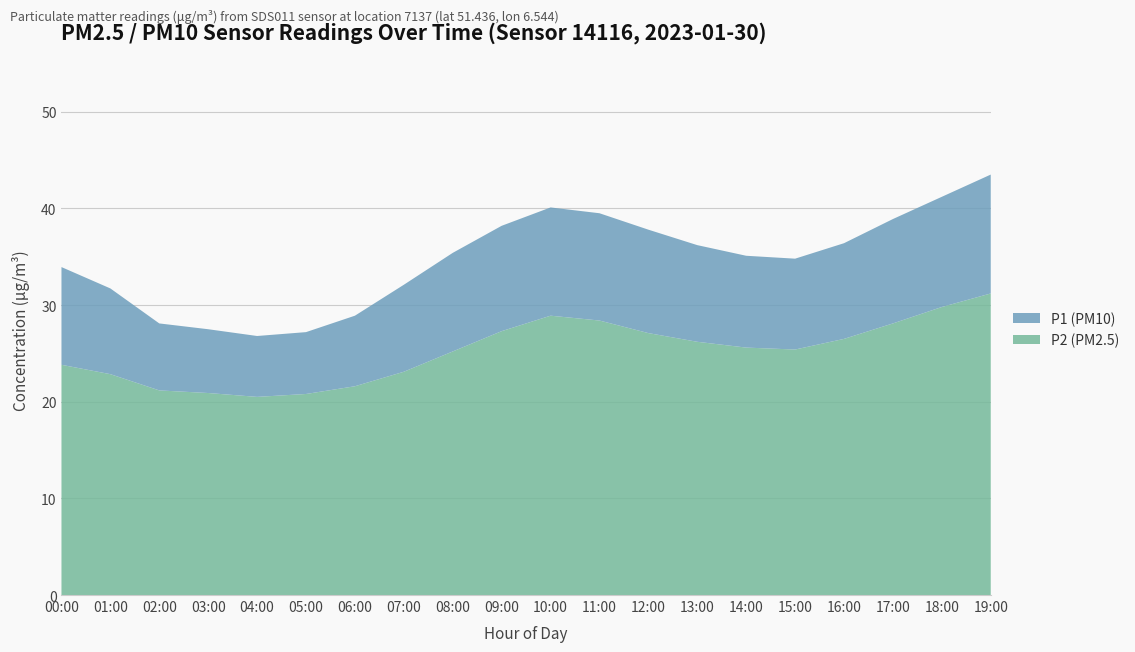

Reading left to right, what are all the values shown in this chart?

P1: 00:00=33.9	01:00=31.7	02:00=28.1	03:00=27.5	04:00=26.8	05:00=27.2	06:00=28.9	07:00=32.1	08:00=35.4	09:00=38.2	10:00=40.1	11:00=39.5	12:00=37.8	13:00=36.2	14:00=35.1	15:00=34.8	16:00=36.4	17:00=38.9	18:00=41.2	19:00=43.5
P2: 00:00=23.8	01:00=22.9	02:00=21.2	03:00=20.9	04:00=20.5	05:00=20.8	06:00=21.6	07:00=23.1	08:00=25.2	09:00=27.3	10:00=28.9	11:00=28.4	12:00=27.1	13:00=26.2	14:00=25.6	15:00=25.4	16:00=26.5	17:00=28.1	18:00=29.8	19:00=31.2